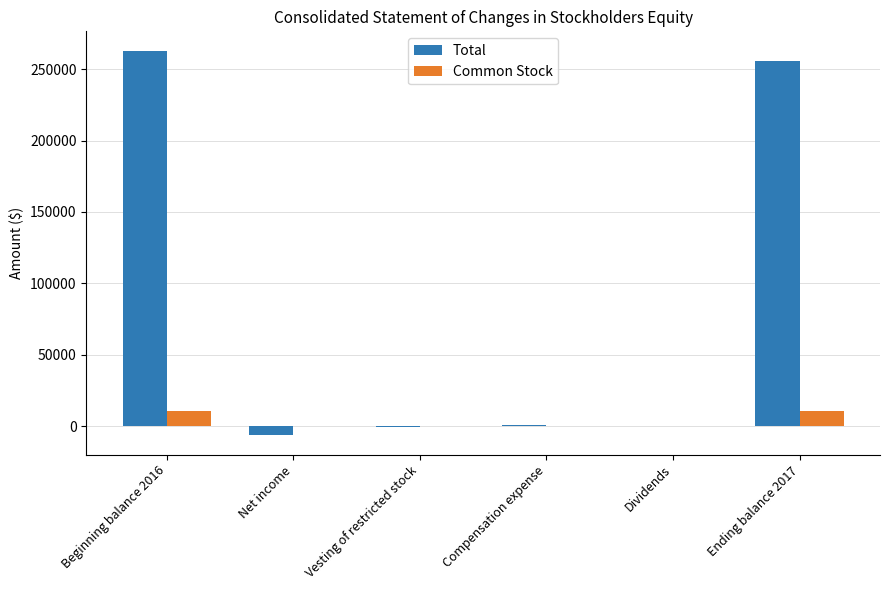

Is the value of Common Stock at Net income greater than the value of Total at Net income?

Yes